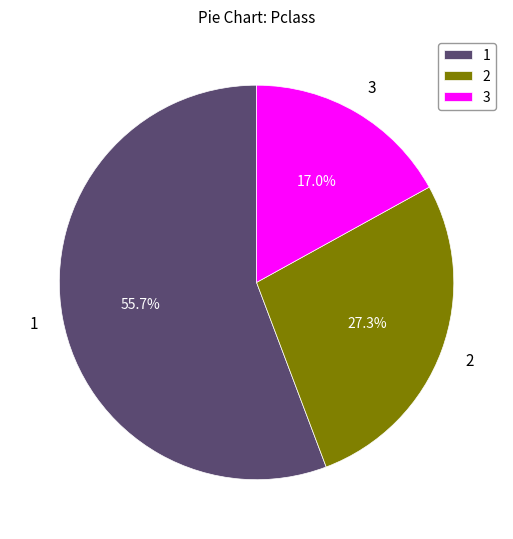

What is the ratio of the value at 2 to the value at 3?

1.6